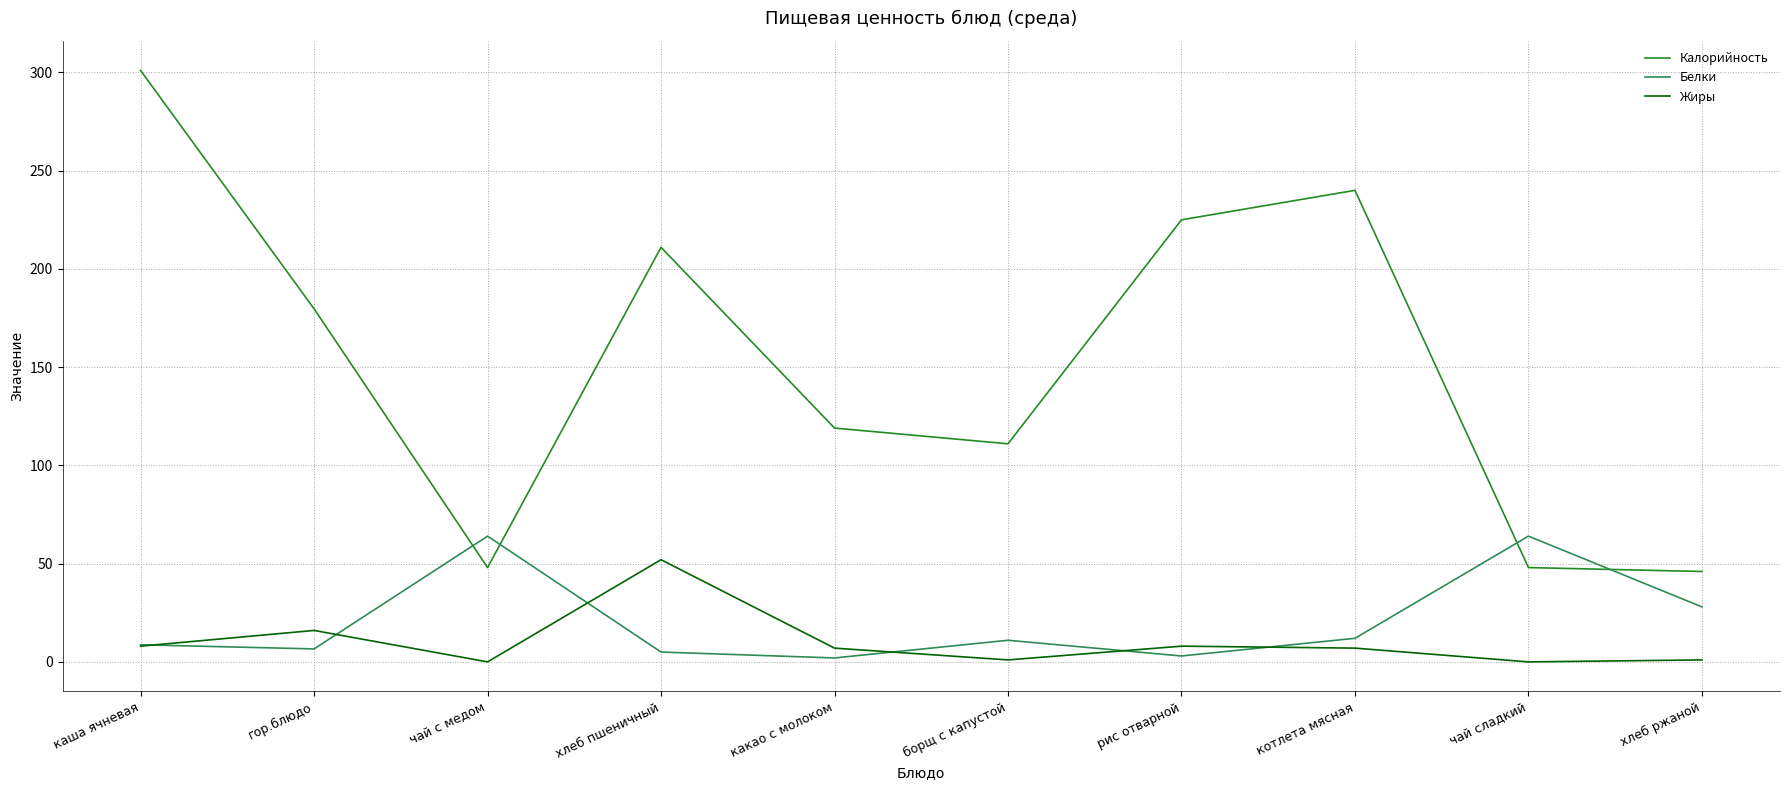

Rank the series at хлеб ржаной from highest to lowest value.

Калорийность, Белки, Жиры